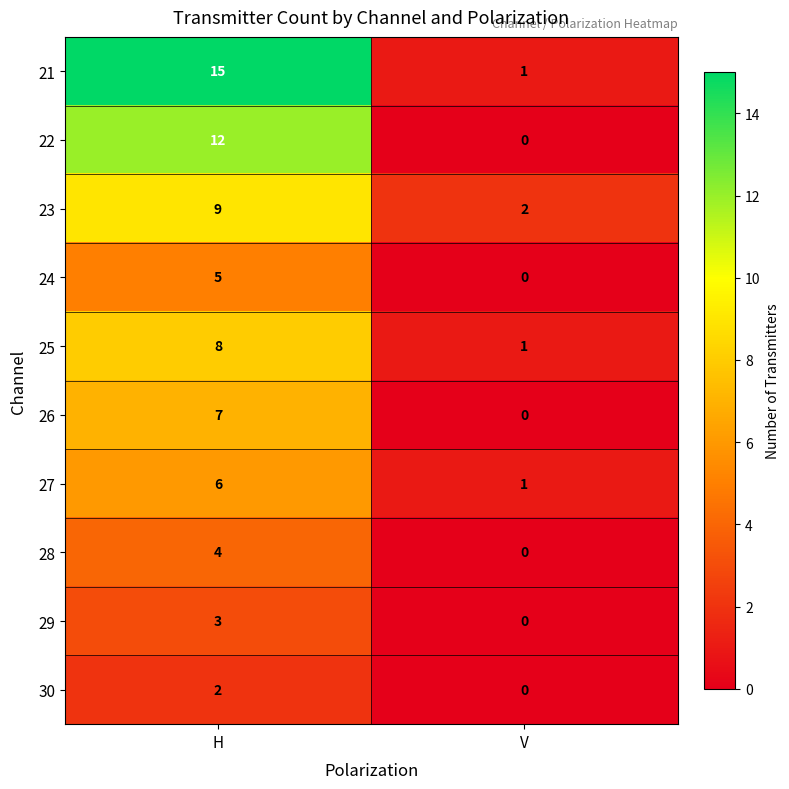

Reading left to right, transcribe all the data shown in this chart.

21: 15	1
22: 12	0
23: 9	2
24: 5	0
25: 8	1
26: 7	0
27: 6	1
28: 4	0
29: 3	0
30: 2	0